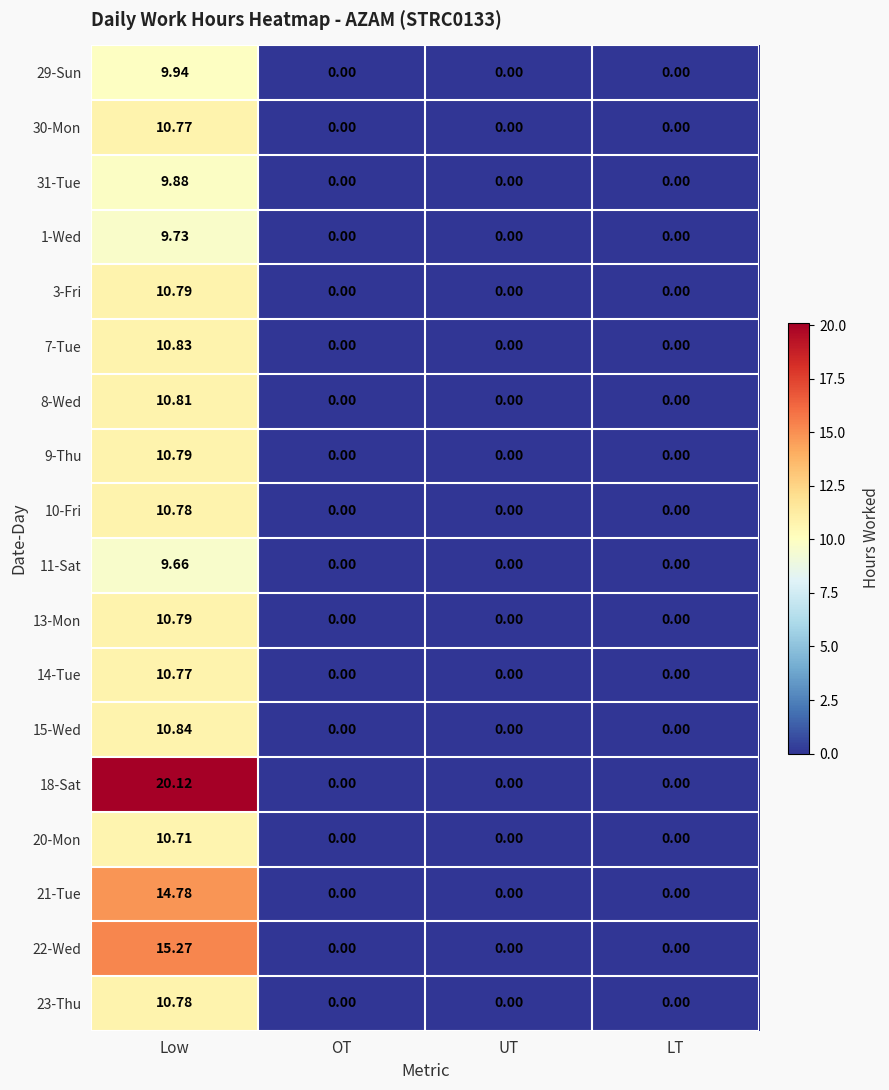

Which label corresponds to the largest value in the chart?

Low